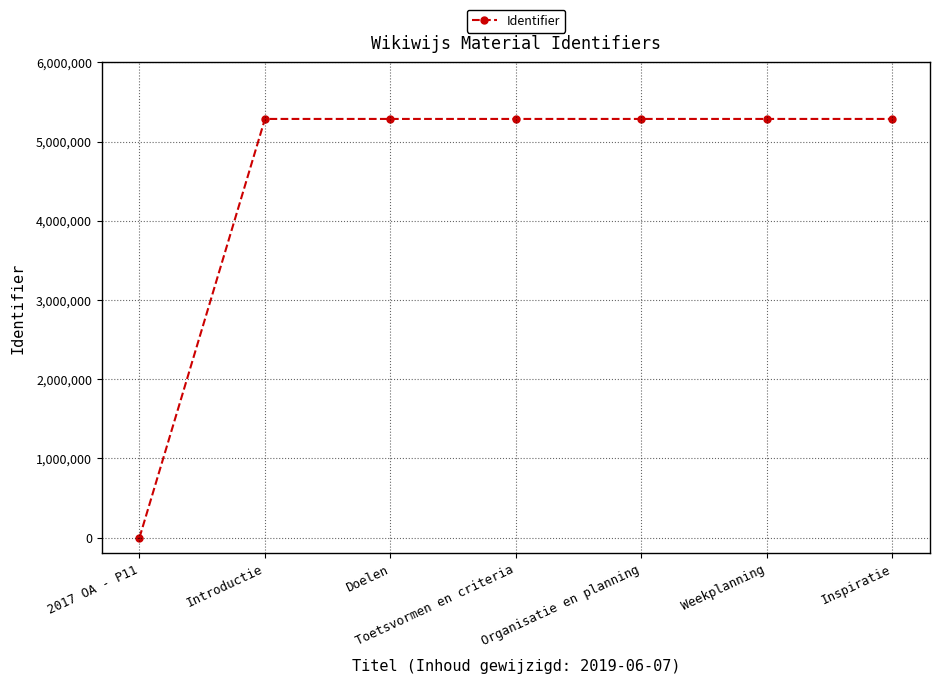

What is the maximum value shown in the chart?

5286563